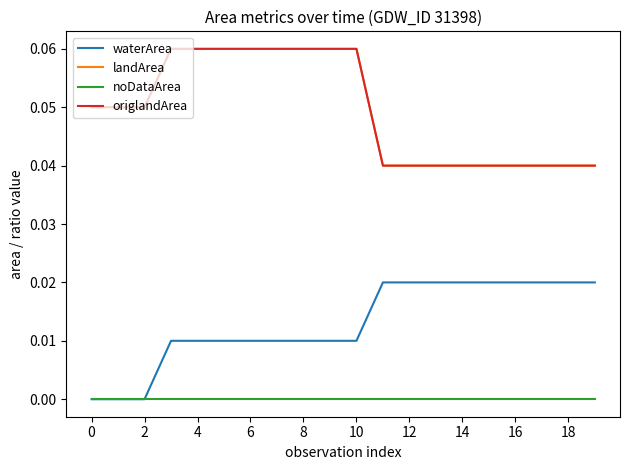

What is the sum of all origlandArea values?

1.0